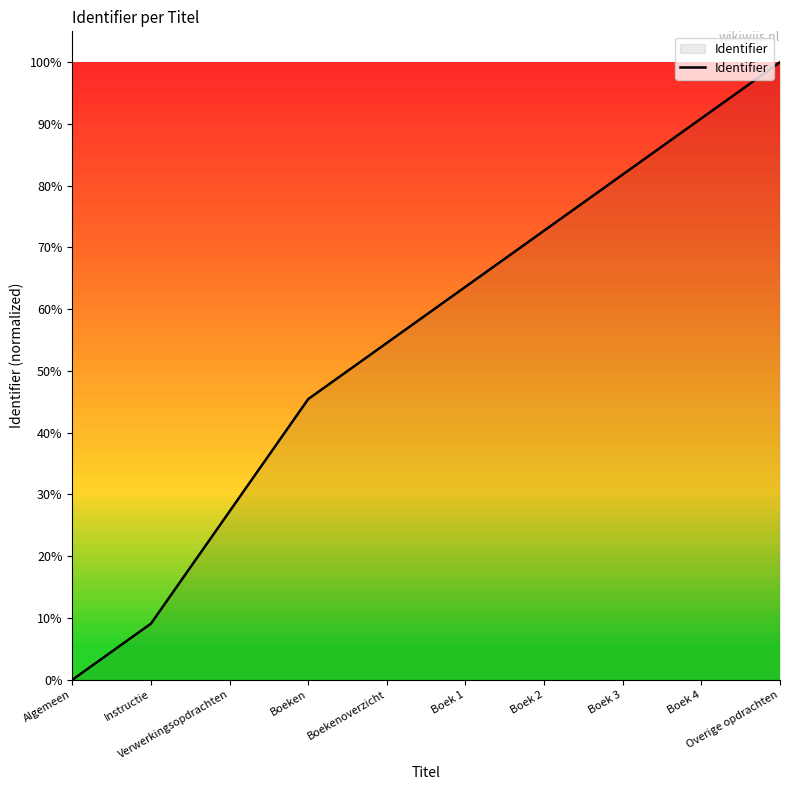

Rank the categories by value from highest to lowest.

Overige opdrachten, Boek 4, Boek 3, Boek 2, Boek 1, Boekenoverzicht, Boeken, Verwerkingsopdrachten, Instructie, Algemeen